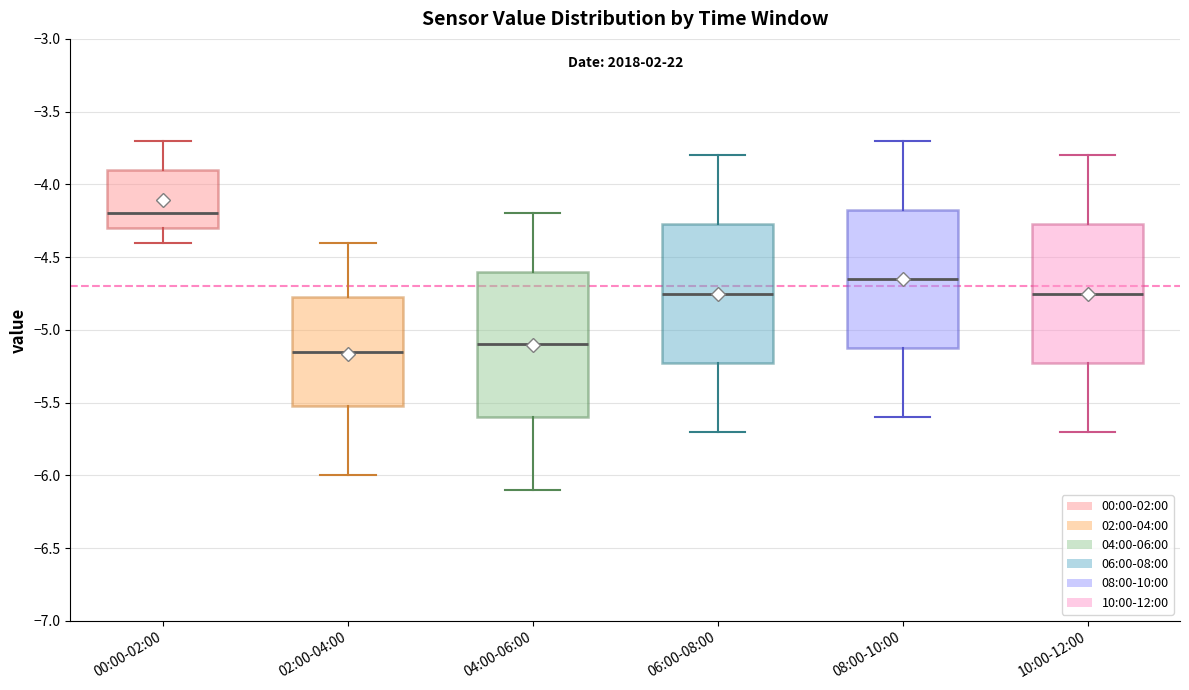

Reading left to right, read every box against the y-axis: the position of its median line, the range the box covers, and the ends of its whiskers. The values are not printed on the chart, so give them approximately, as read against the axis.

00:00-02:00: median -4.20, box -4.30 to -3.90, whiskers -4.40 to -3.70
02:00-04:00: median -5.15, box -5.50 to -4.75, whiskers -6.00 to -4.40
04:00-06:00: median -5.10, box -5.60 to -4.60, whiskers -6.10 to -4.20
06:00-08:00: median -4.75, box -5.20 to -4.25, whiskers -5.70 to -3.80
08:00-10:00: median -4.65, box -5.10 to -4.15, whiskers -5.60 to -3.70
10:00-12:00: median -4.75, box -5.20 to -4.25, whiskers -5.70 to -3.80